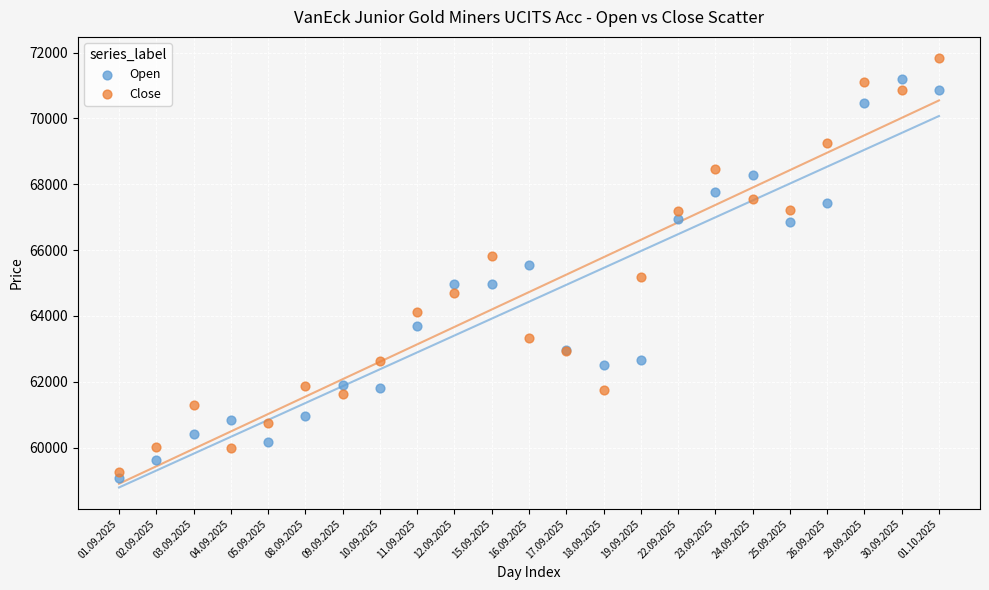

Which series reaches the minimum Y coordinate?

Open